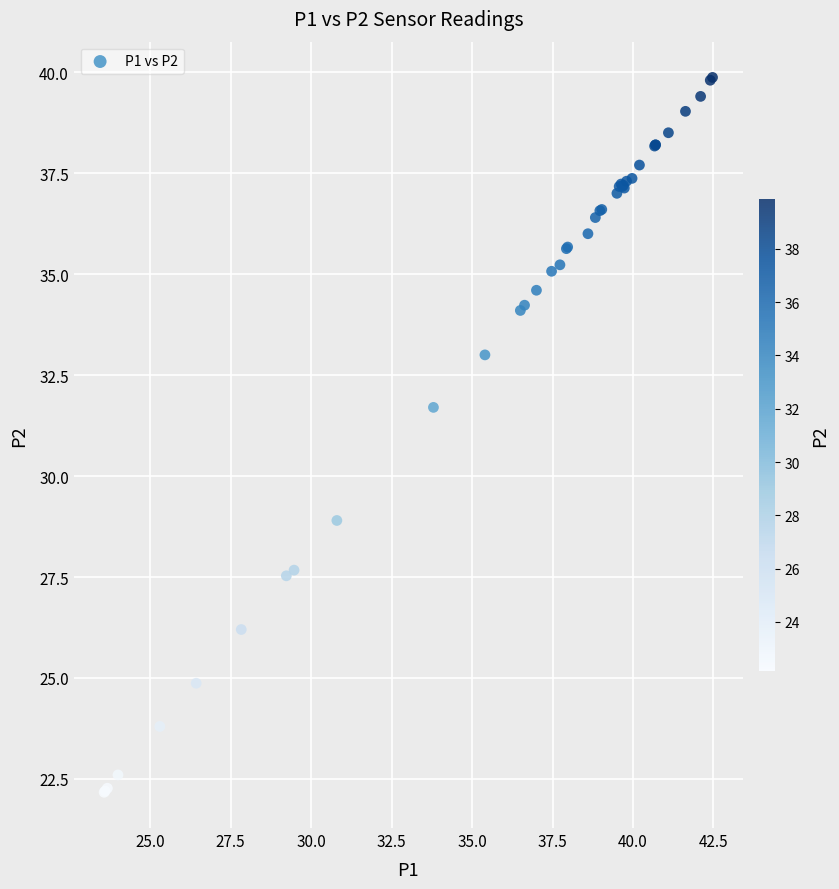

What Y value in the scatter plot is closest to 31?

31.7